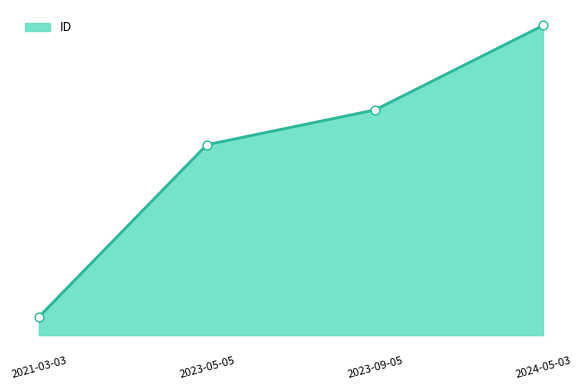

Which has a higher value, 2021-03-03 or 2023-09-05?

2023-09-05